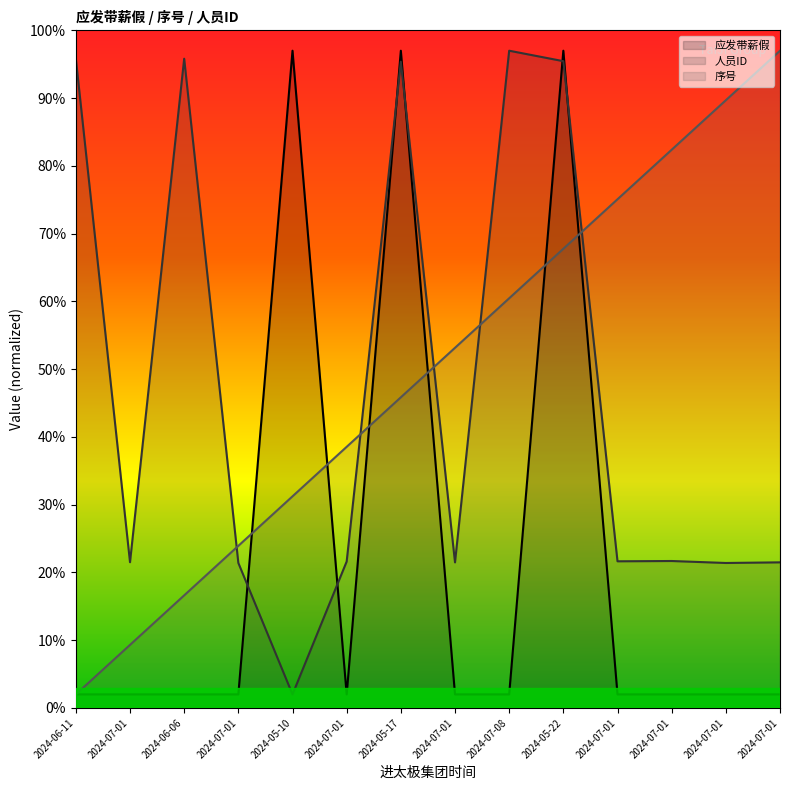

Reading left to right, transcribe all the data shown in this chart.

应发带薪假: 2024-06-11=2.0	2024-07-01=2.0	2024-06-06=2.0	2024-07-01=2.0	2024-05-10=97.0	2024-07-01=2.0	2024-05-17=97.0	2024-07-01=2.0	2024-07-08=2.0	2024-05-22=97.0	2024-07-01=2.0	2024-07-01=2.0	2024-07-01=2.0	2024-07-01=2.0
人员ID: 2024-06-11=95.8	2024-07-01=21.5	2024-06-06=95.8	2024-07-01=21.4	2024-05-10=2.0	2024-07-01=21.6	2024-05-17=95.4	2024-07-01=21.5	2024-07-08=97.0	2024-05-22=95.5	2024-07-01=21.6	2024-07-01=21.7	2024-07-01=21.4	2024-07-01=21.5
序号: 2024-06-11=2.0	2024-07-01=9.3	2024-06-06=16.6	2024-07-01=23.9	2024-05-10=31.2	2024-07-01=38.5	2024-05-17=45.8	2024-07-01=53.2	2024-07-08=60.5	2024-05-22=67.8	2024-07-01=75.1	2024-07-01=82.4	2024-07-01=89.7	2024-07-01=97.0